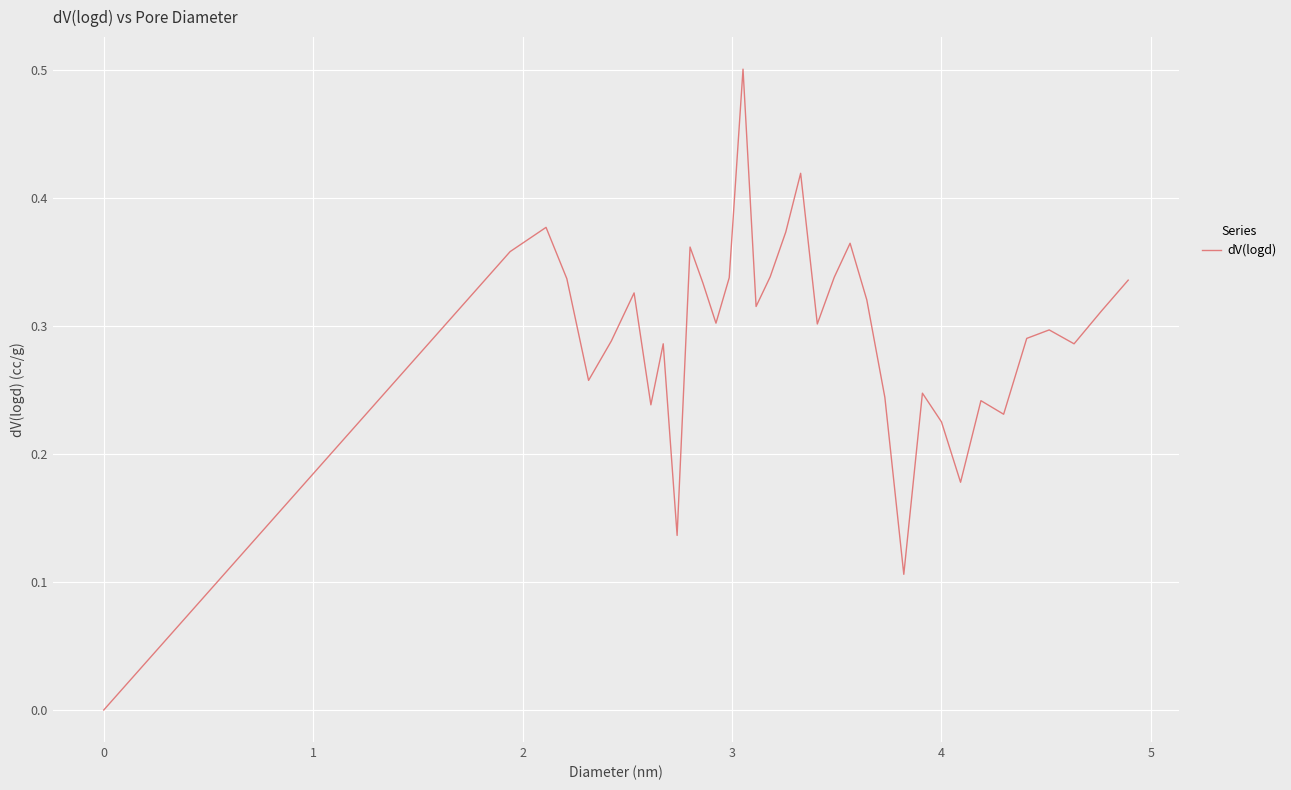

What is the maximum value shown in the chart?

0.5